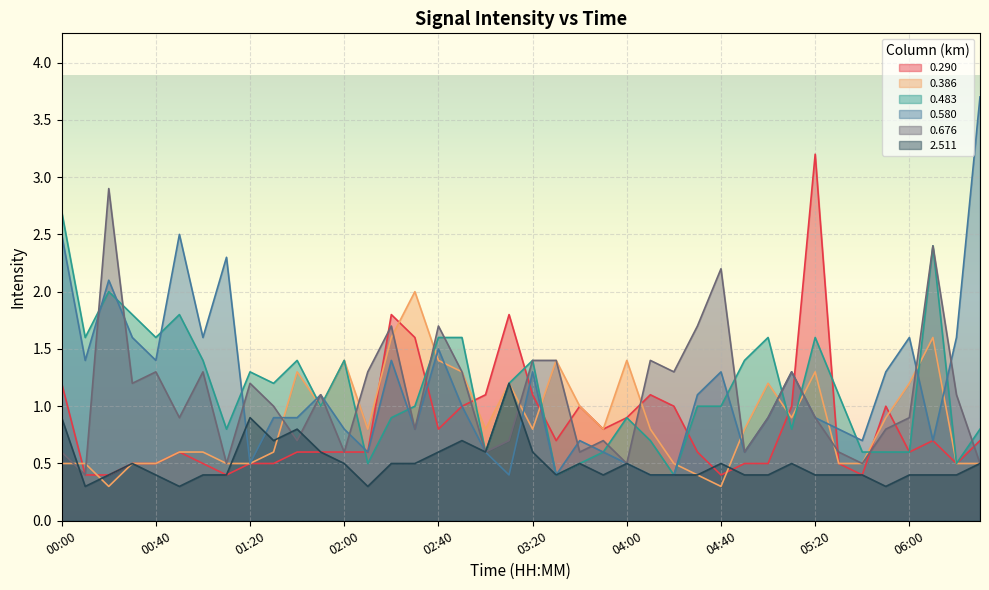

Count the number of categories in the chart.

40